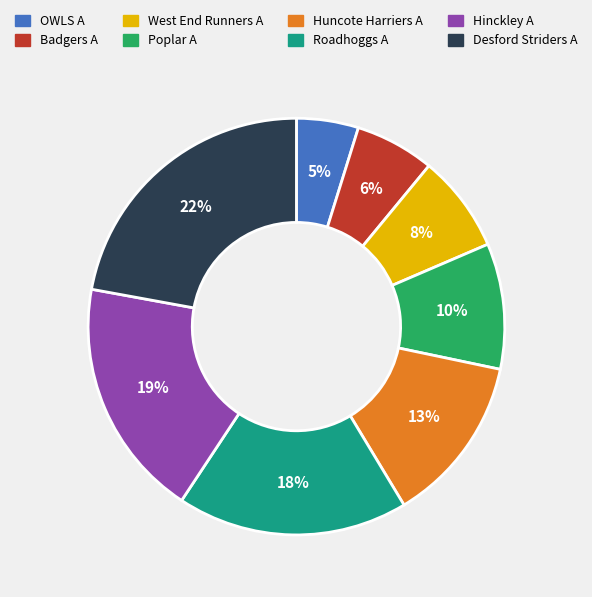

Combined, do West End Runners A and Huncote Harriers A account for over 50%?

No